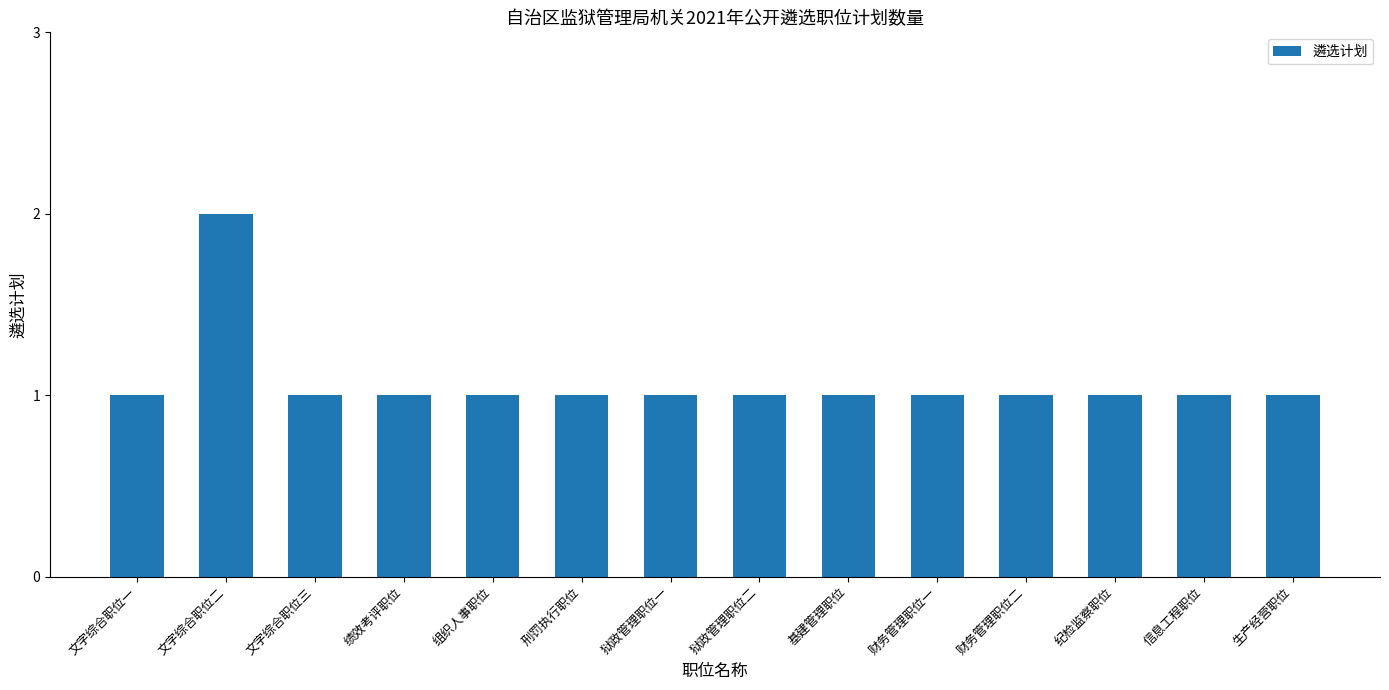

True or false: the data shows 2 at 文字综合职位一.

False